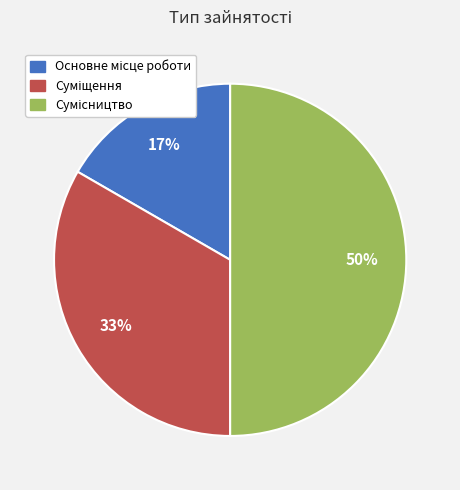

To the nearest percent, what is the difference between the largest and smallest slice percentages?

33%